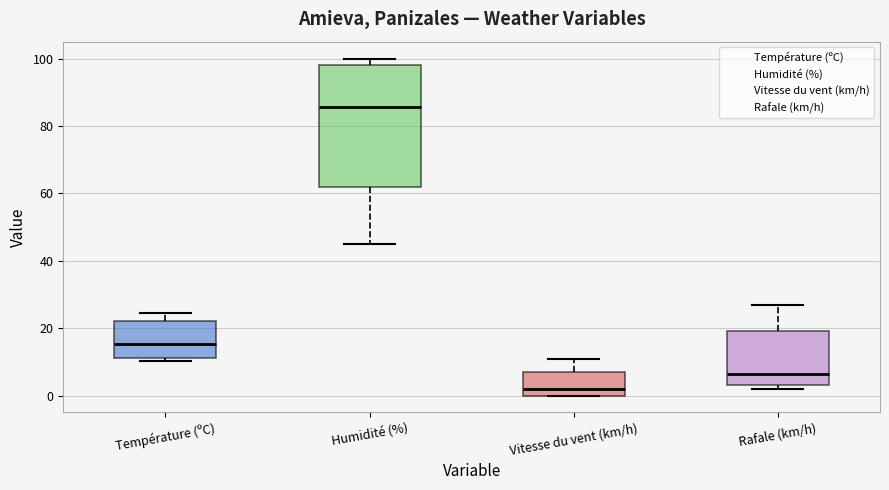

Comparing the boxes themselves (not the whiskers), which one is the tallest?

Humidité (%)